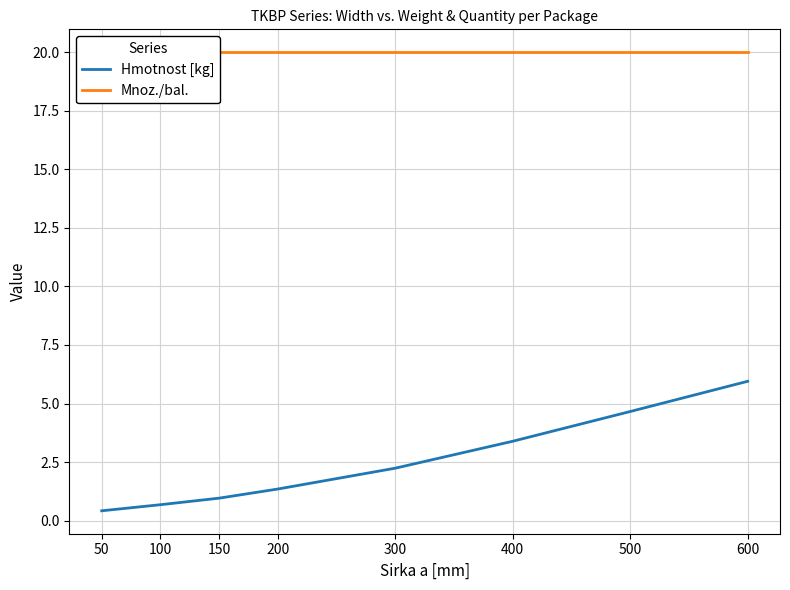

What is the total value across all series at 500?

24.7